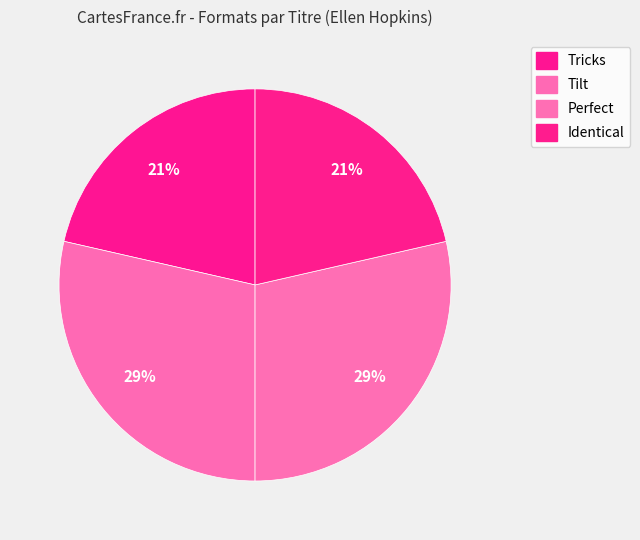

Which category has the smallest portion of the pie?

Tricks